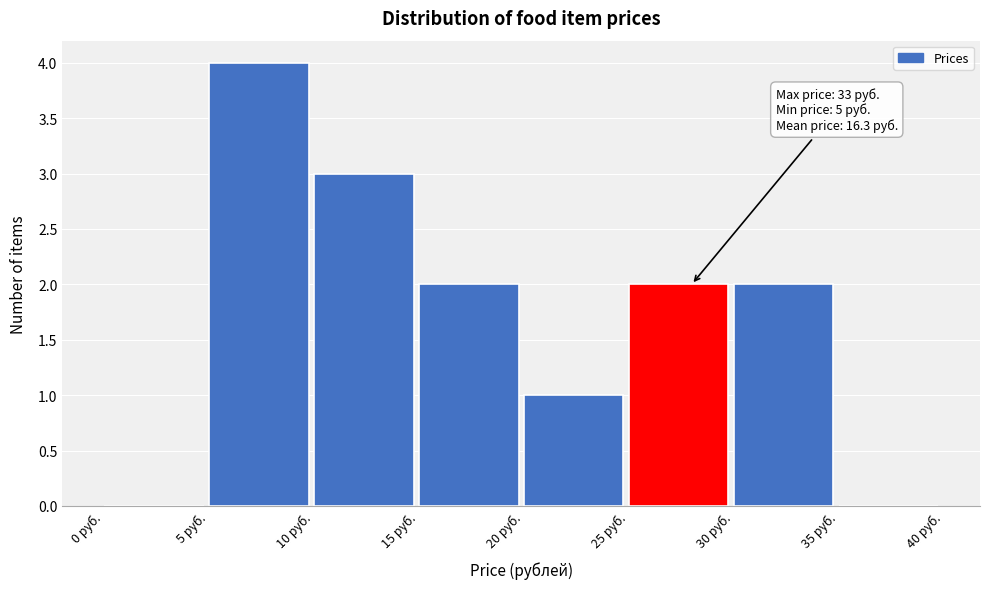

Over which range of the x-axis is the bar tallest?

5 to 10